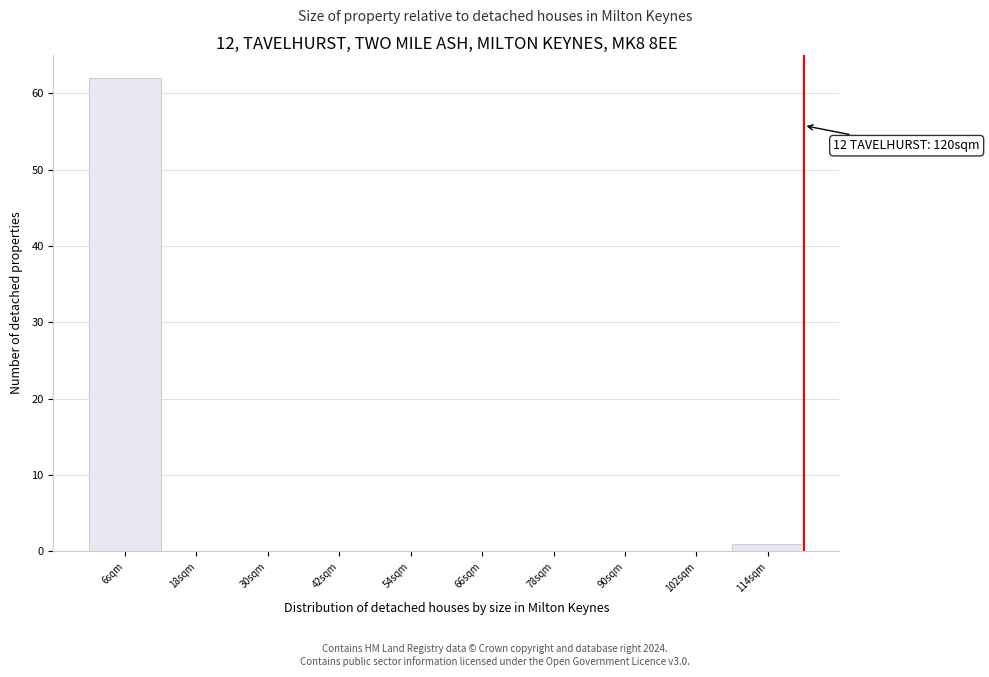

Over which range of the x-axis is the bar tallest?

0 to 12